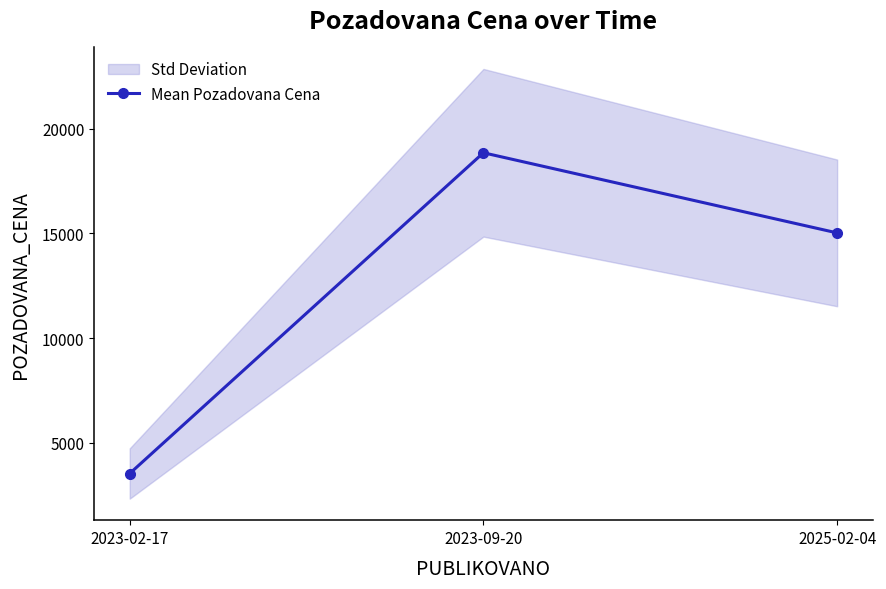

What is the label of the 3rd point from the left?

2025-02-04